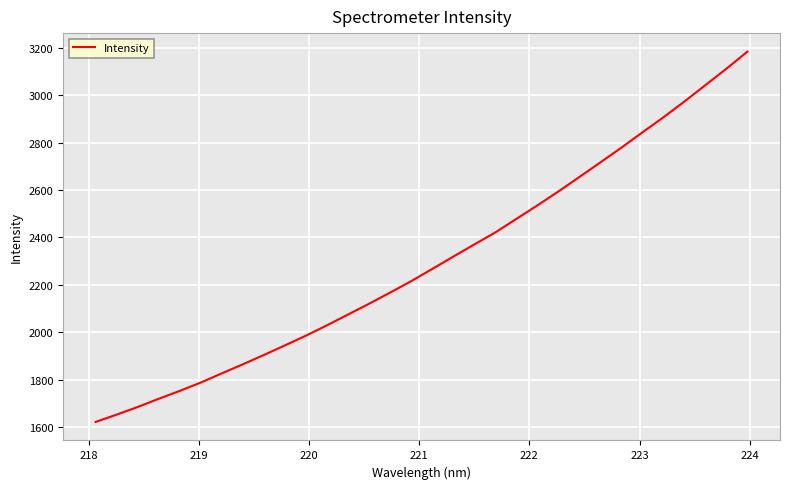

What is the minimum value shown in the chart?

1621.0